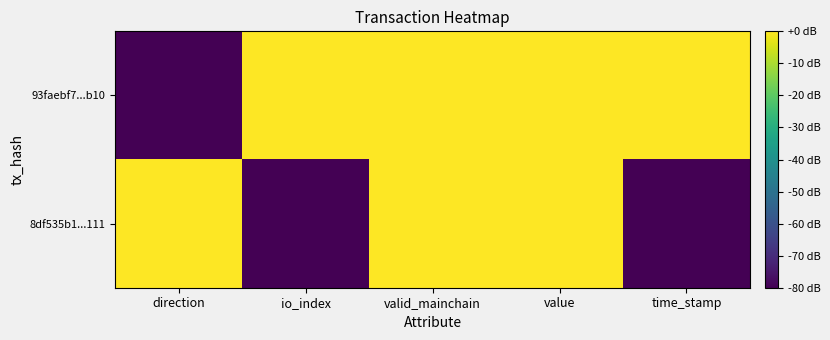

Reading left to right, what are all the values shown in this chart?

93faebf7...b10: direction=-80	io_index=0	valid_mainchain=0	value=0	time_stamp=0
8df535b1...111: direction=0	io_index=-80	valid_mainchain=0	value=0	time_stamp=-80